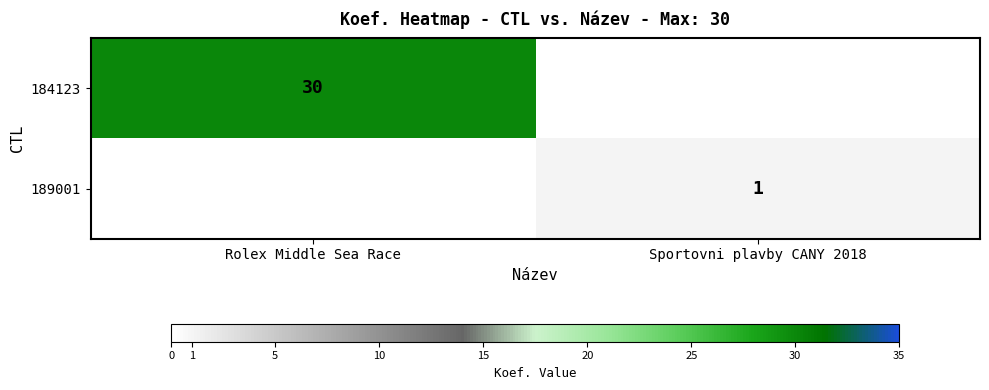

True or false: 189001 has a value of 1 at Sportovni plavby CANY 2018.

True